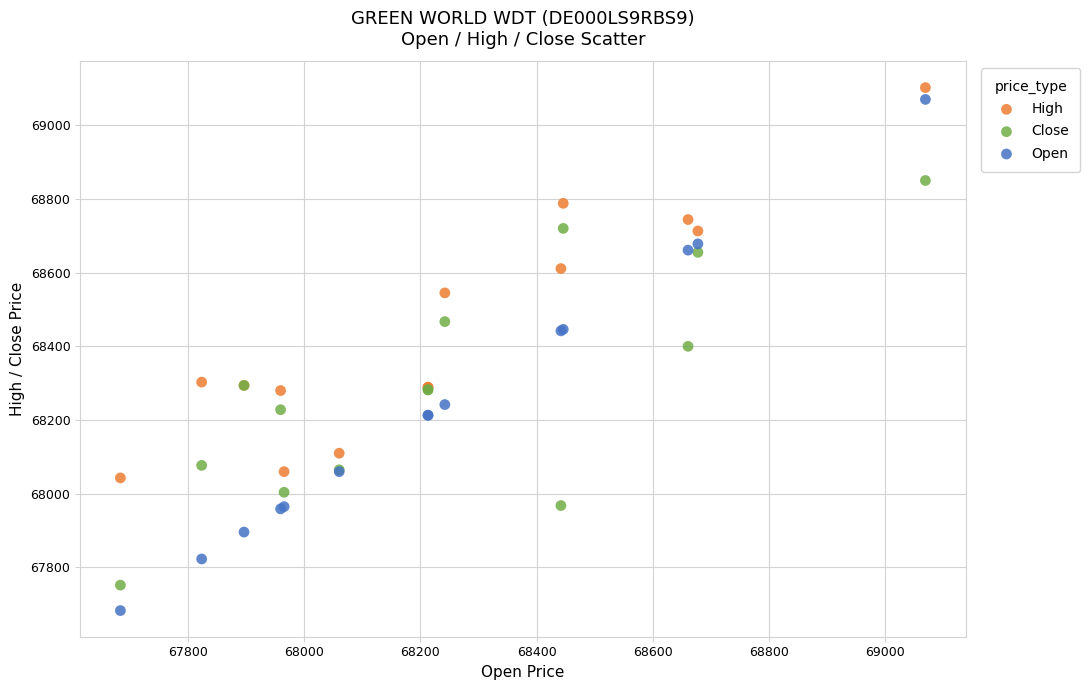

Which series contains the lowest Y value?

Open